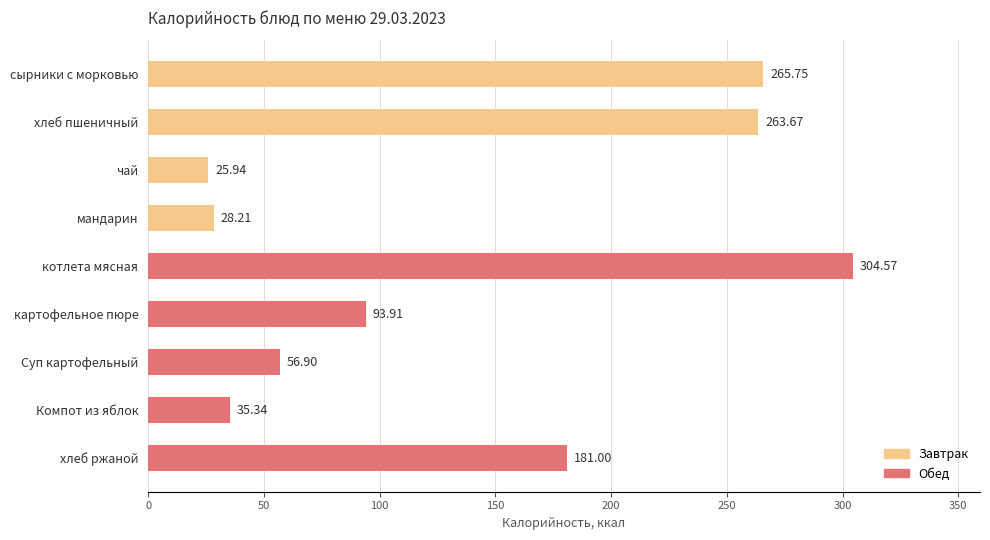

What is the difference between the values at хлеб ржаной and картофельное пюре?

87.1